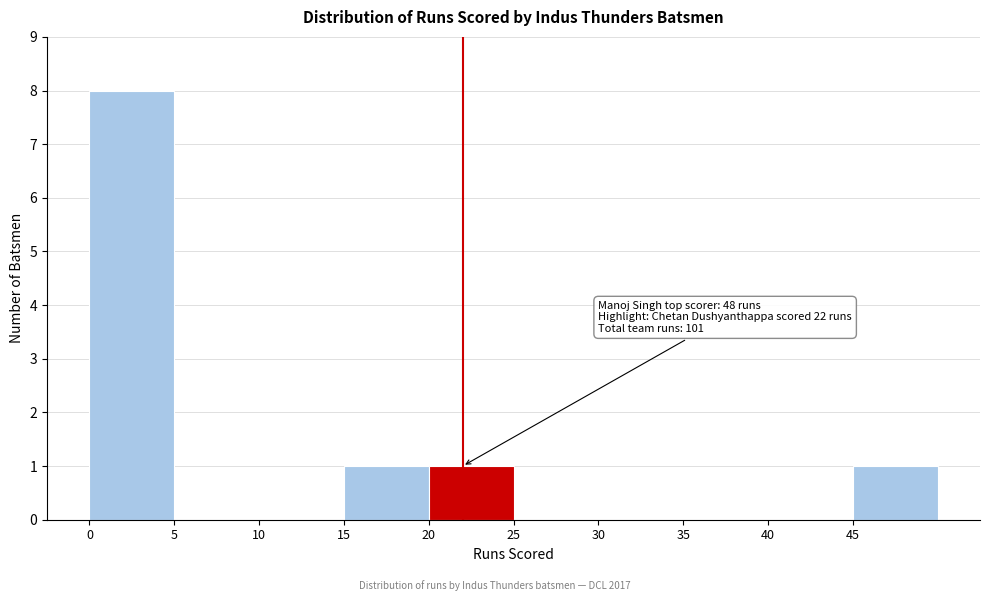

Over which range of the x-axis is the bar tallest?

0 to 5